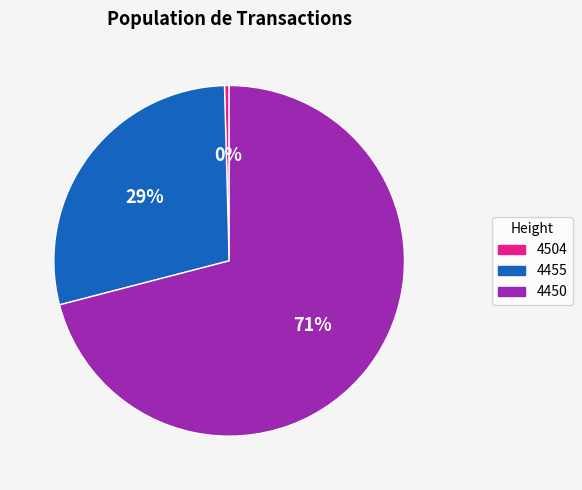

Count the number of slices in the pie.

3